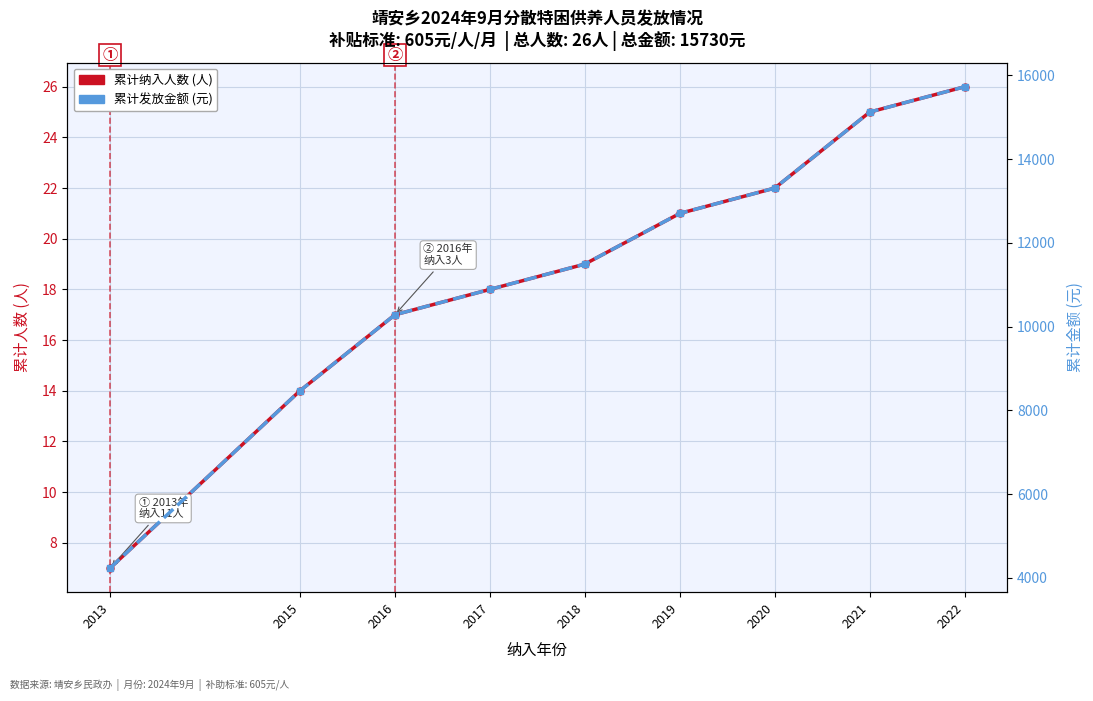

Reading left to right, transcribe all the data shown in this chart.

累计纳入人数(人): 7	14	17	18	19	21	22	25	26
累计发放金额(元): 4235	8470	10285	10890	11495	12705	13310	15125	15730